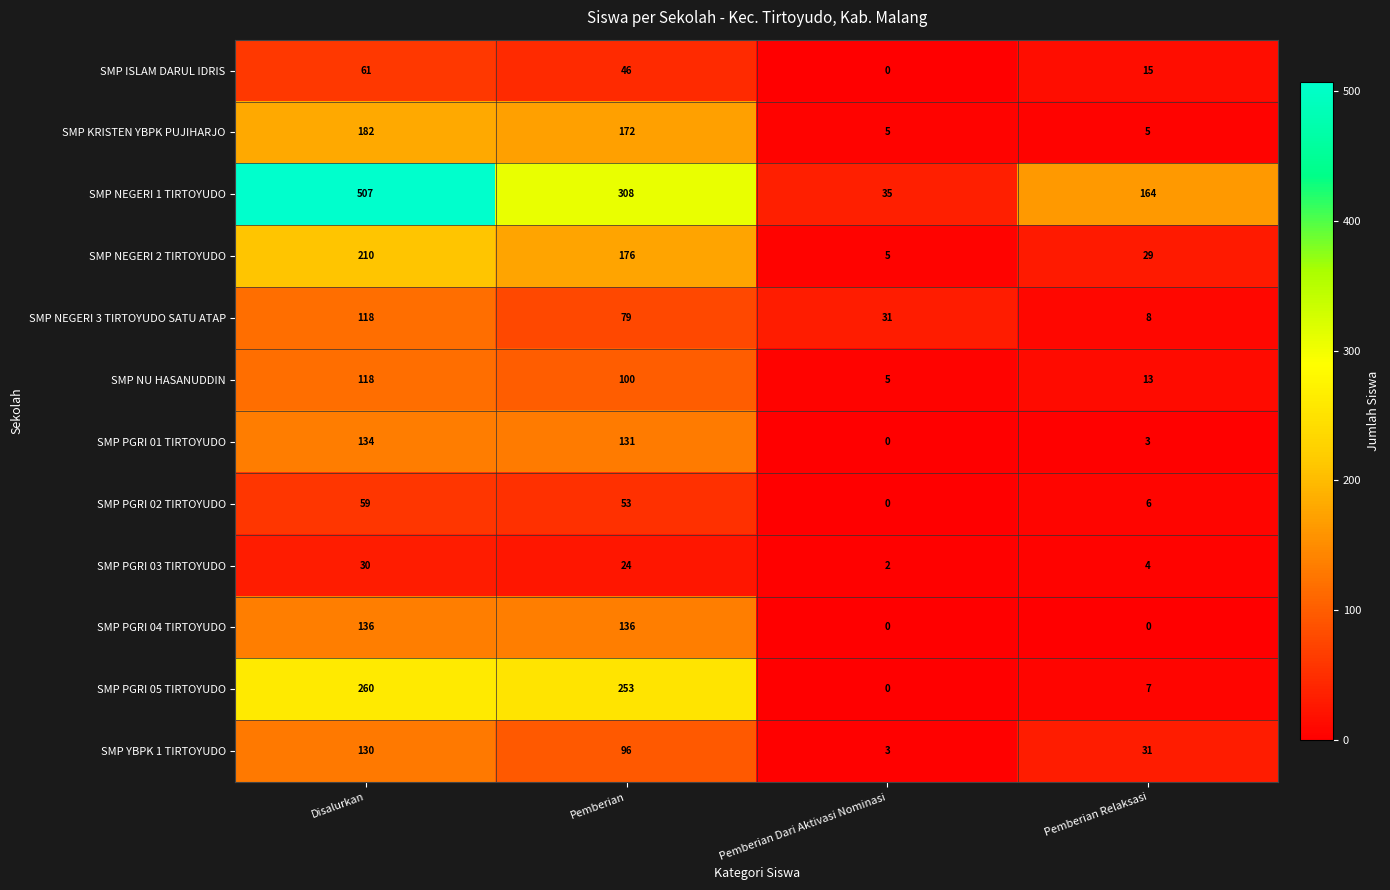

Which category has the highest value in the SMP NEGERI 3 TIRTOYUDO SATU ATAP series?

Disalurkan